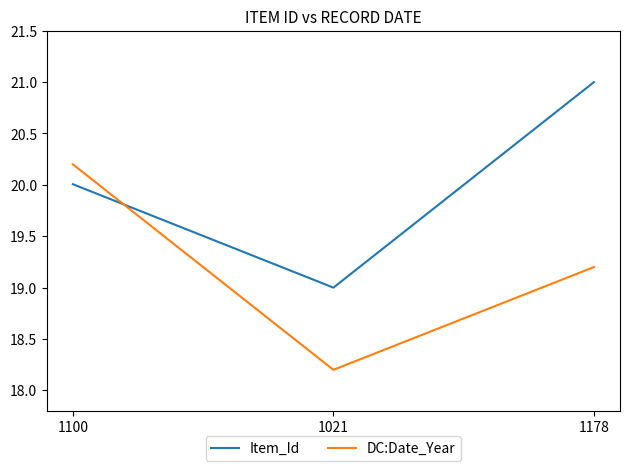

What is the sum of all DC:Date_Year values?

57.6